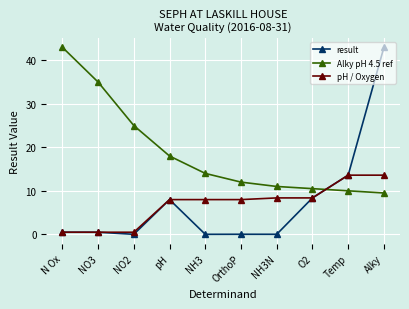

How many series are shown in this chart?

3